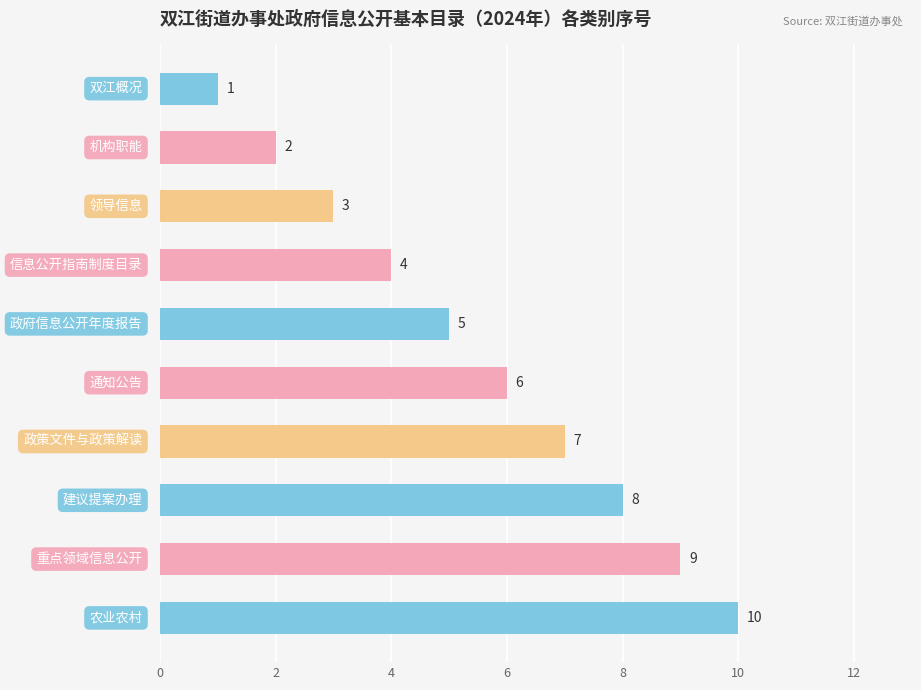

How many values are between 3 and 8?

6